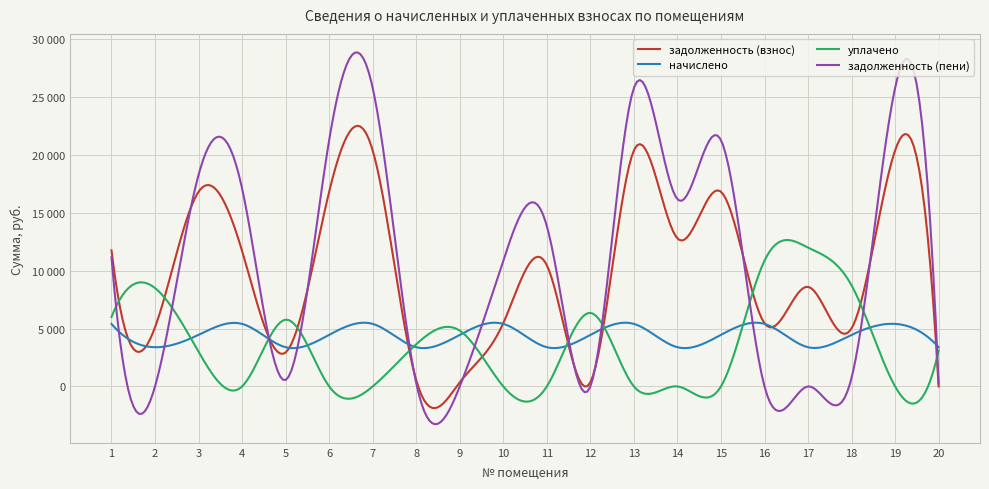

Rank the series by their maximum value, from highest to lowest.

задолженность (пени), задолженность (взнос), уплачено, начислено